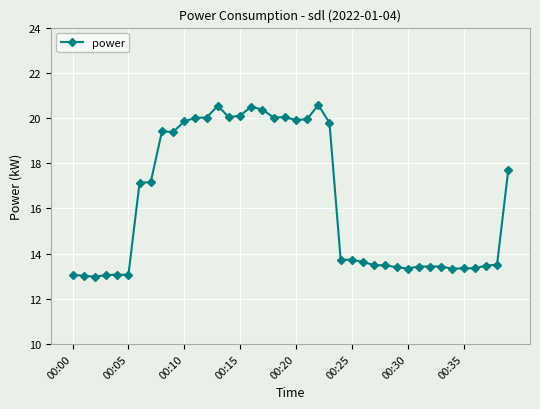

What is the smallest value displayed?

13.0